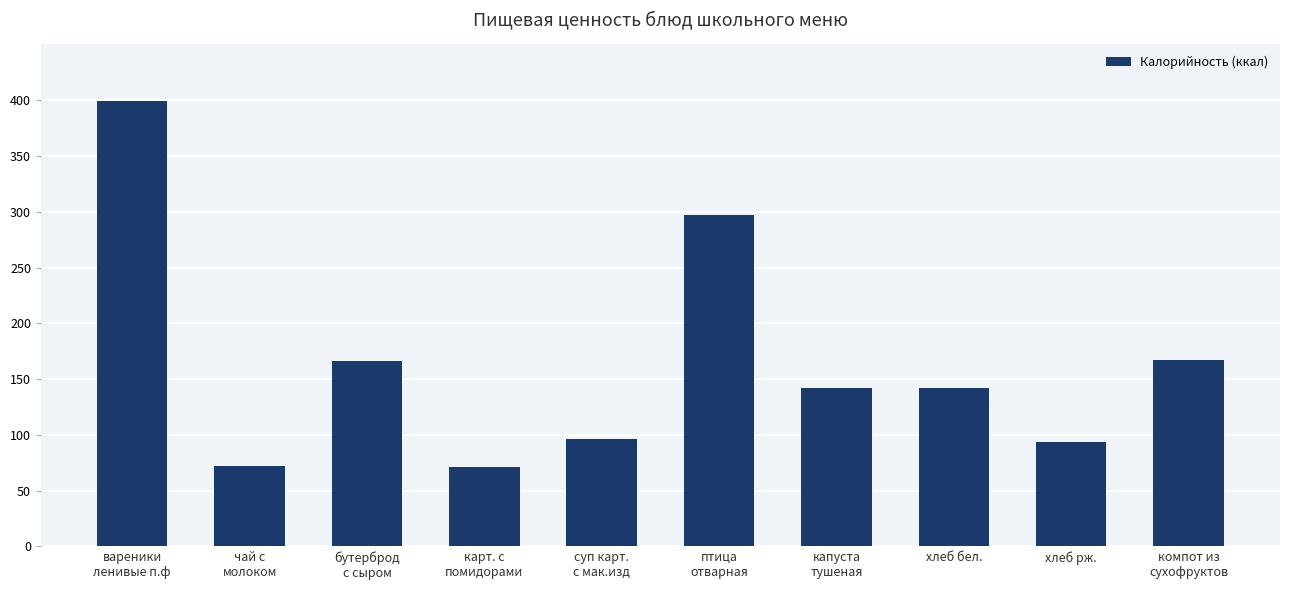

What is the value of the 1st bar from the left?

399.2